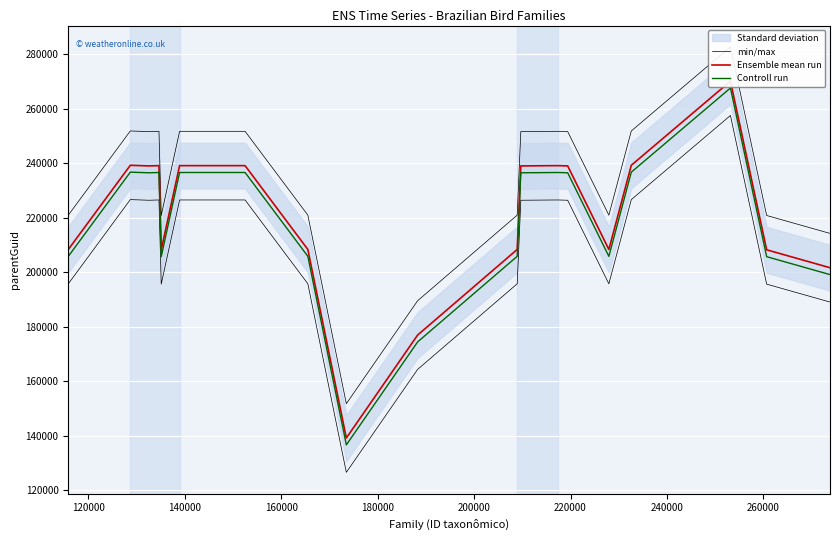

What is the highest value of the Controll run series?

267637.6